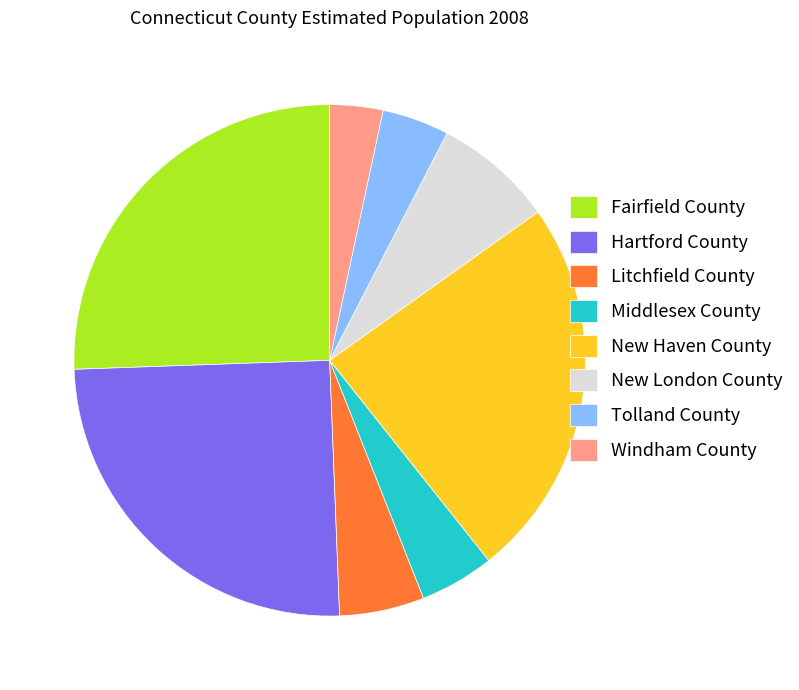

What is the ratio of the value at New London County to the value at Tolland County?

1.8